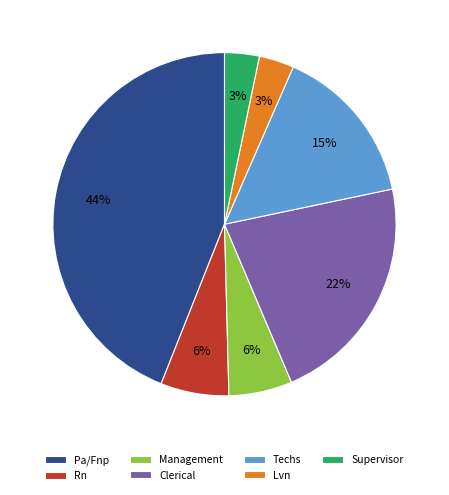

To the nearest percent, what is the difference between the Pa/Fnp and Clerical slice percentages?

22%